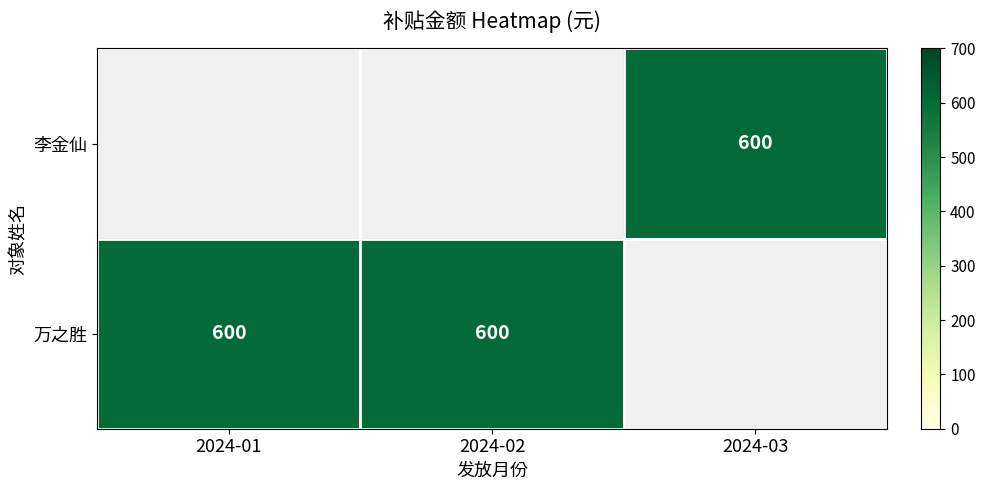

Which category has the lowest value across all series?

2024-03